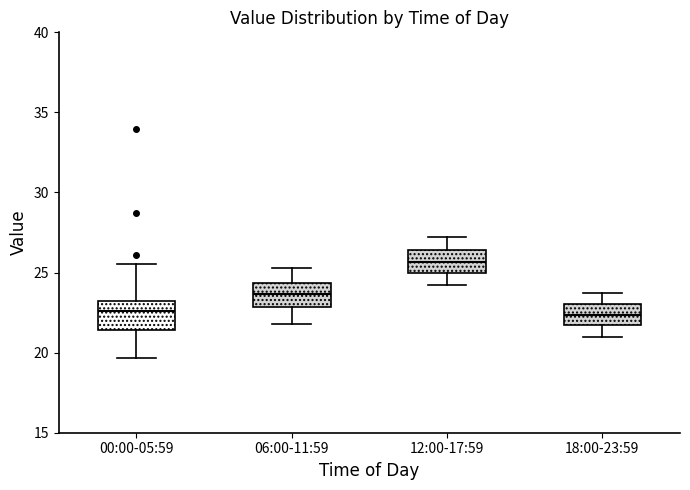

Reading left to right, read every box against the y-axis: the position of its median line, the range the box covers, and the ends of its whiskers. The values are not printed on the chart, so give them approximately, as read against the axis.

00:00-05:59: median 22.5, box 21.5 to 23.0, whiskers 19.5 to 25.5
06:00-11:59: median 23.5, box 23.0 to 24.5, whiskers 22.0 to 25.5
12:00-17:59: median 25.5, box 25.0 to 26.5, whiskers 24.0 to 27.0
18:00-23:59: median 22.5, box 21.5 to 23.0, whiskers 21.0 to 23.5